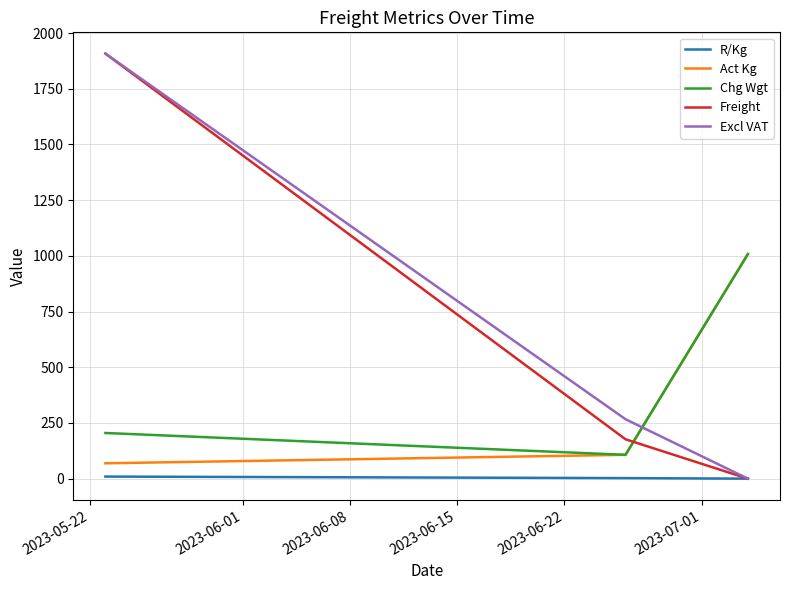

What is the maximum value for Excl VAT?

1908.0